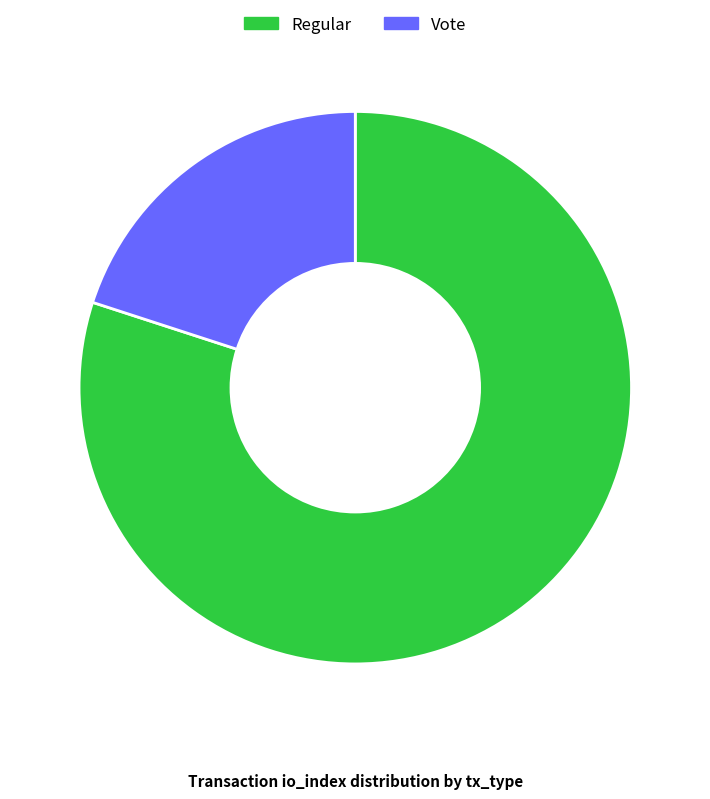

How many segments does this pie chart have?

2